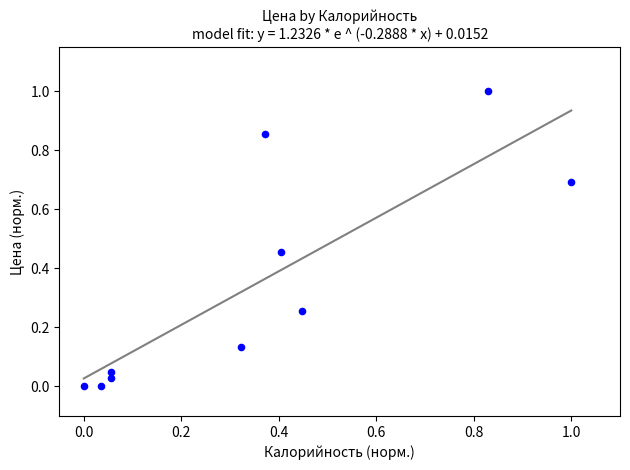

What is the average X value?

0.4